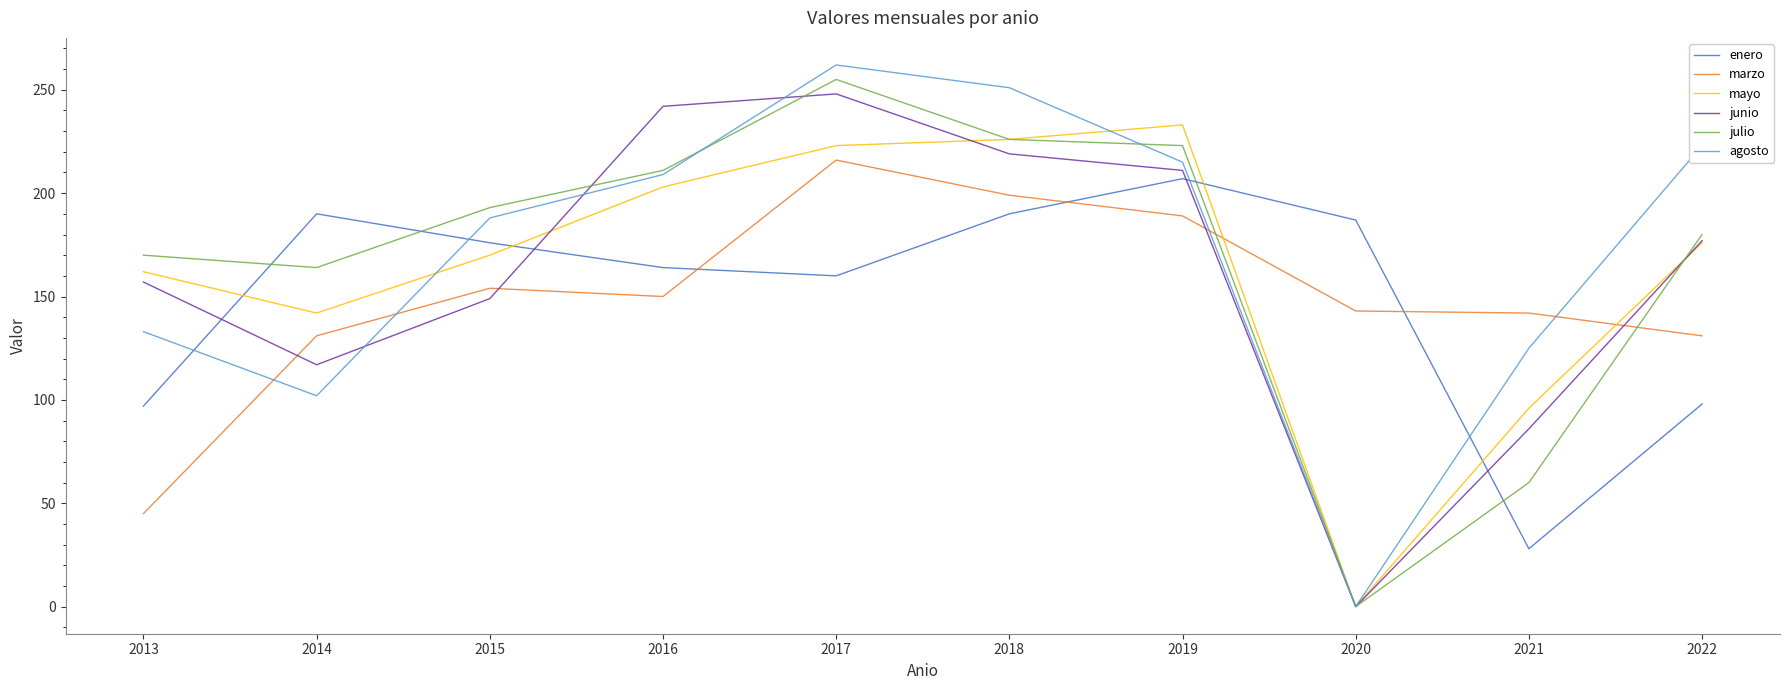

Which category has the lowest value across all series?

2020